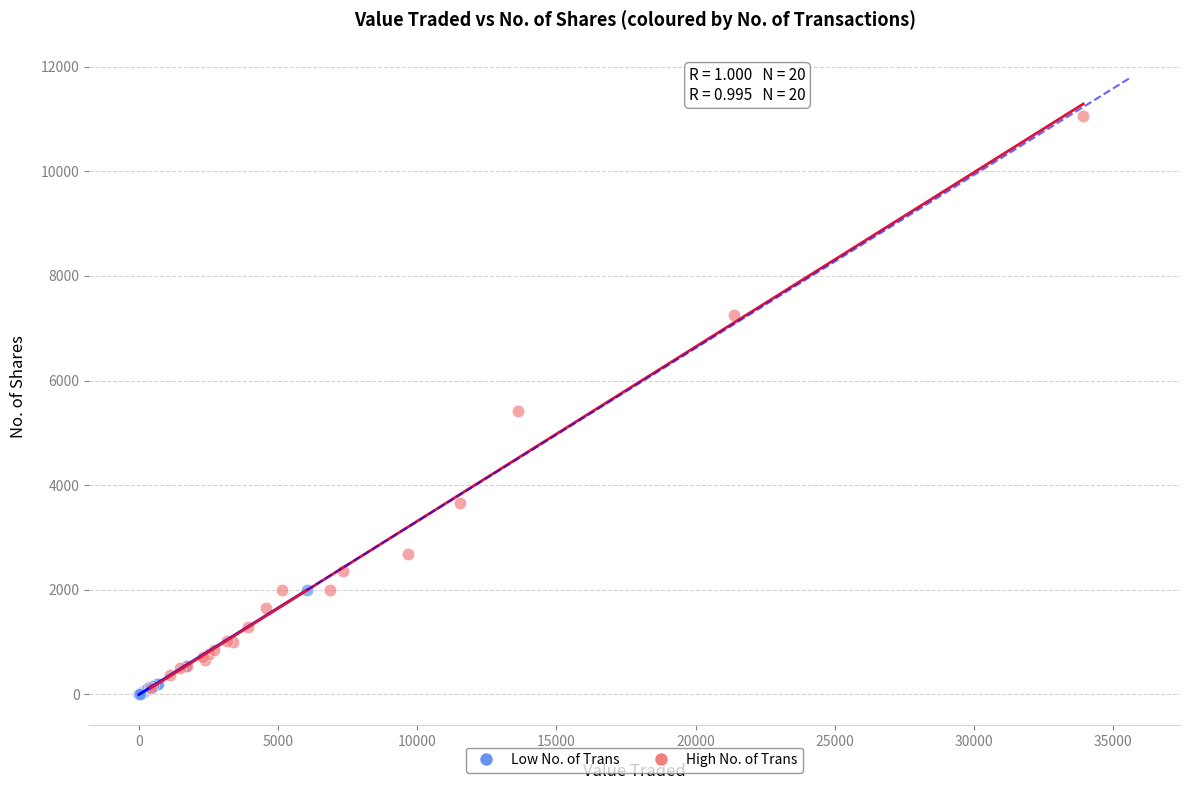

Which series has the largest Y range (max minus min)?

High No. of Trans